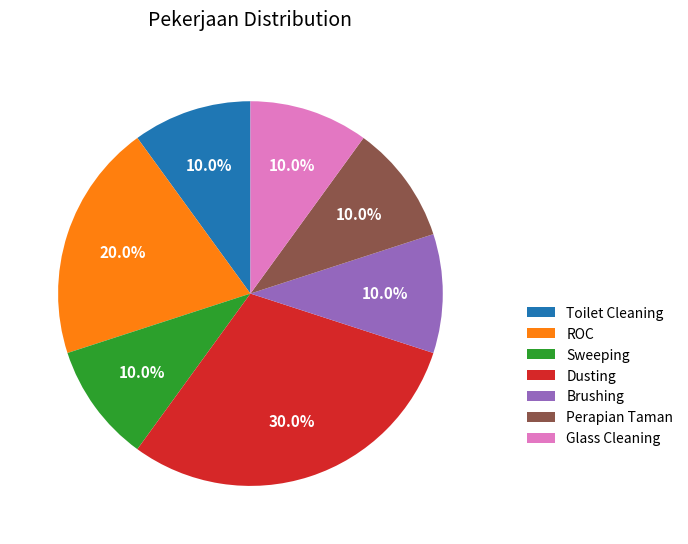

To the nearest percent, what is the average slice percentage?

14%